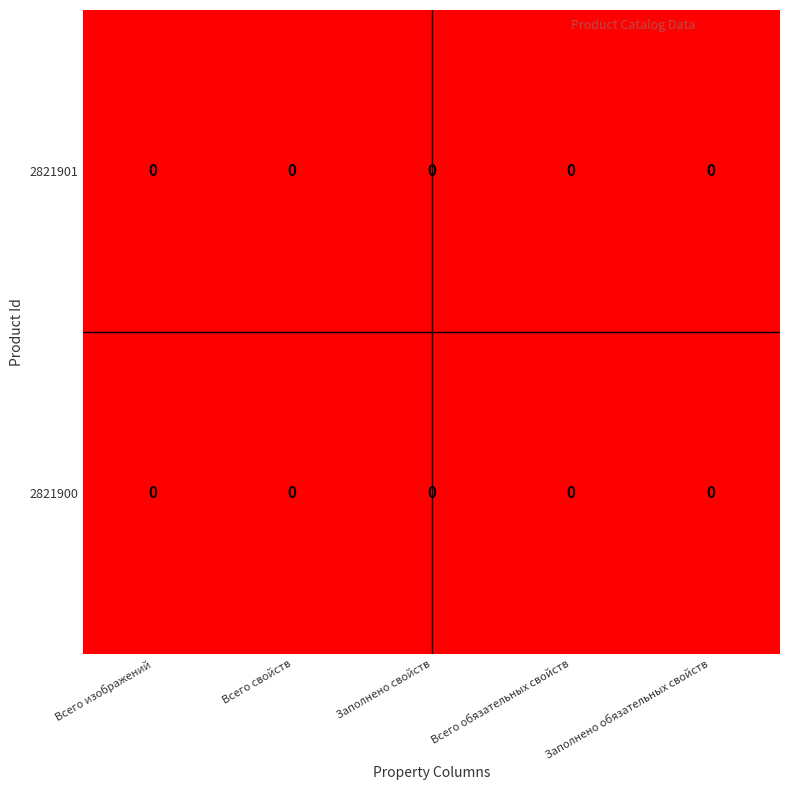

The value of 2821900 at Всего свойств is 0.0. True or false?

True